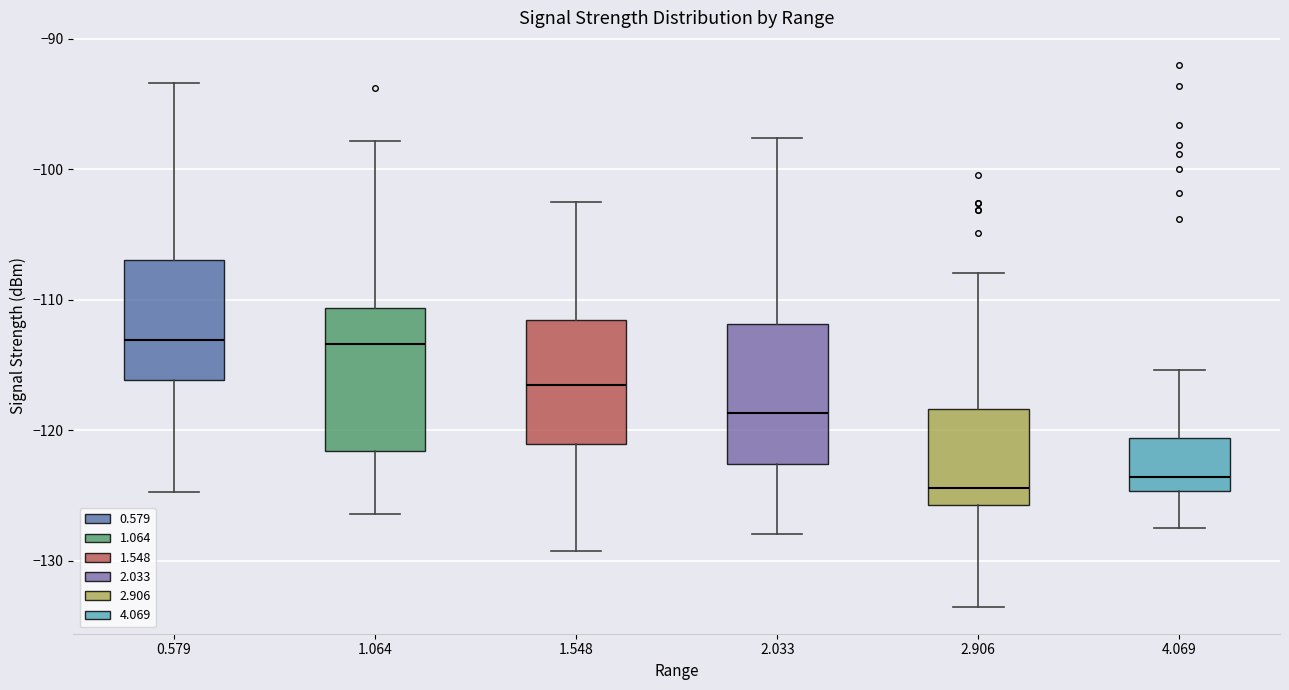

Reading left to right, read every box against the y-axis: the position of its median line, the range the box covers, and the ends of its whiskers. The values are not printed on the chart, so give them approximately, as read against the axis.

0.579: median -113, box -116 to -107, whiskers -125 to -93
1.064: median -113, box -122 to -111, whiskers -126 to -98
1.548: median -116, box -121 to -112, whiskers -129 to -102
2.033: median -119, box -123 to -112, whiskers -128 to -98
2.906: median -124, box -126 to -118, whiskers -133 to -108
4.069: median -124, box -125 to -121, whiskers -127 to -115